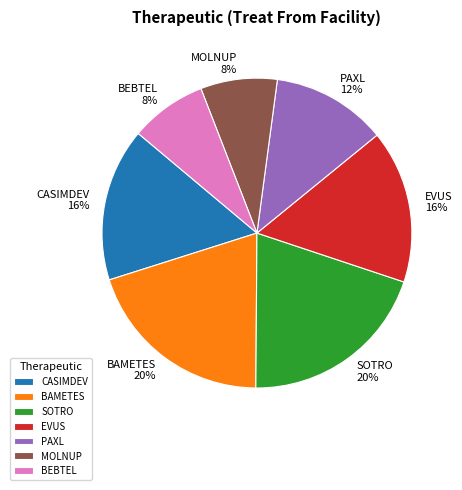

To the nearest percent, what portion does CASIMDEV represent?

16%